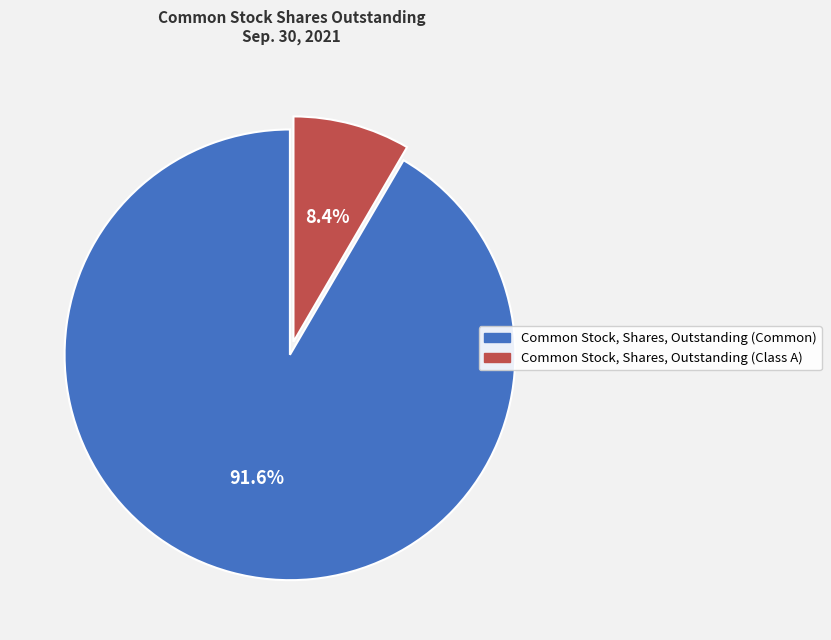

True or false: Common Stock, Shares, Outstanding (Common) accounts for 92% of the total.

True